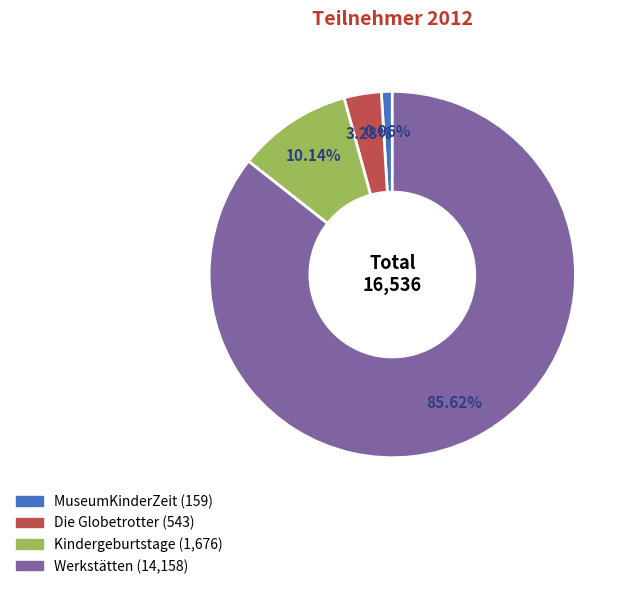

Rank the categories by value from highest to lowest.

Werkstätten, Kindergeburtstage, Die Globetrotter, MuseumKinderZeit